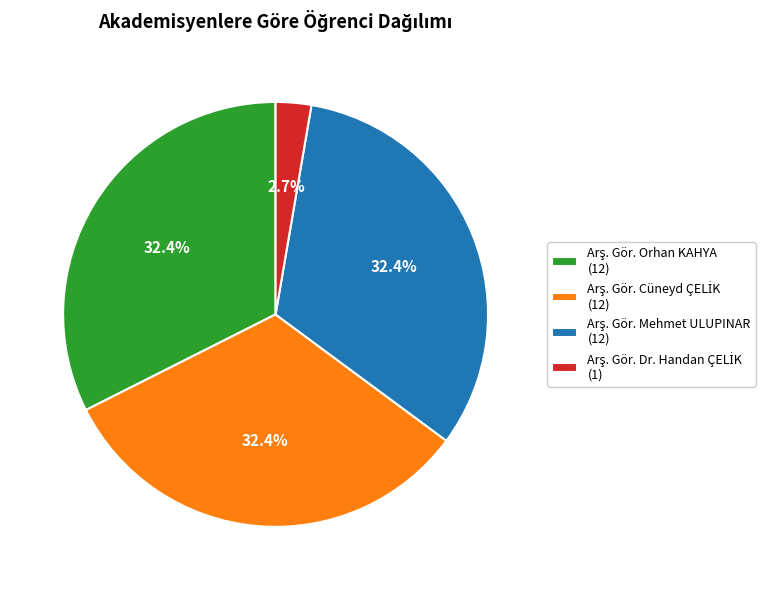

Is there a majority slice in this chart?

No